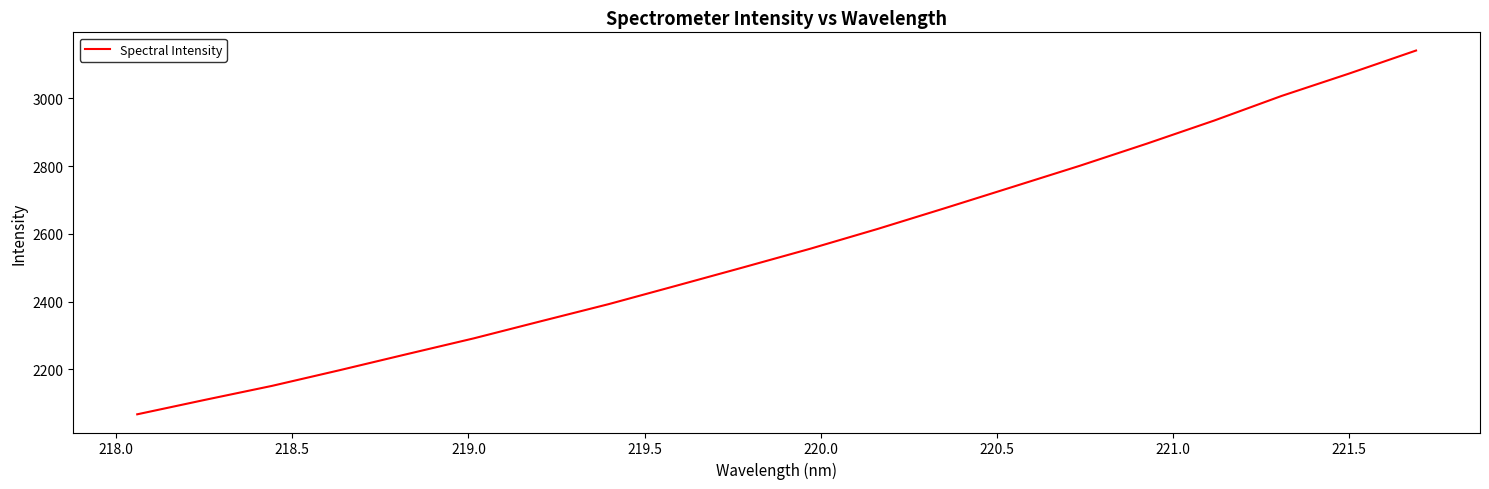

What is the maximum value shown in the chart?

3140.8